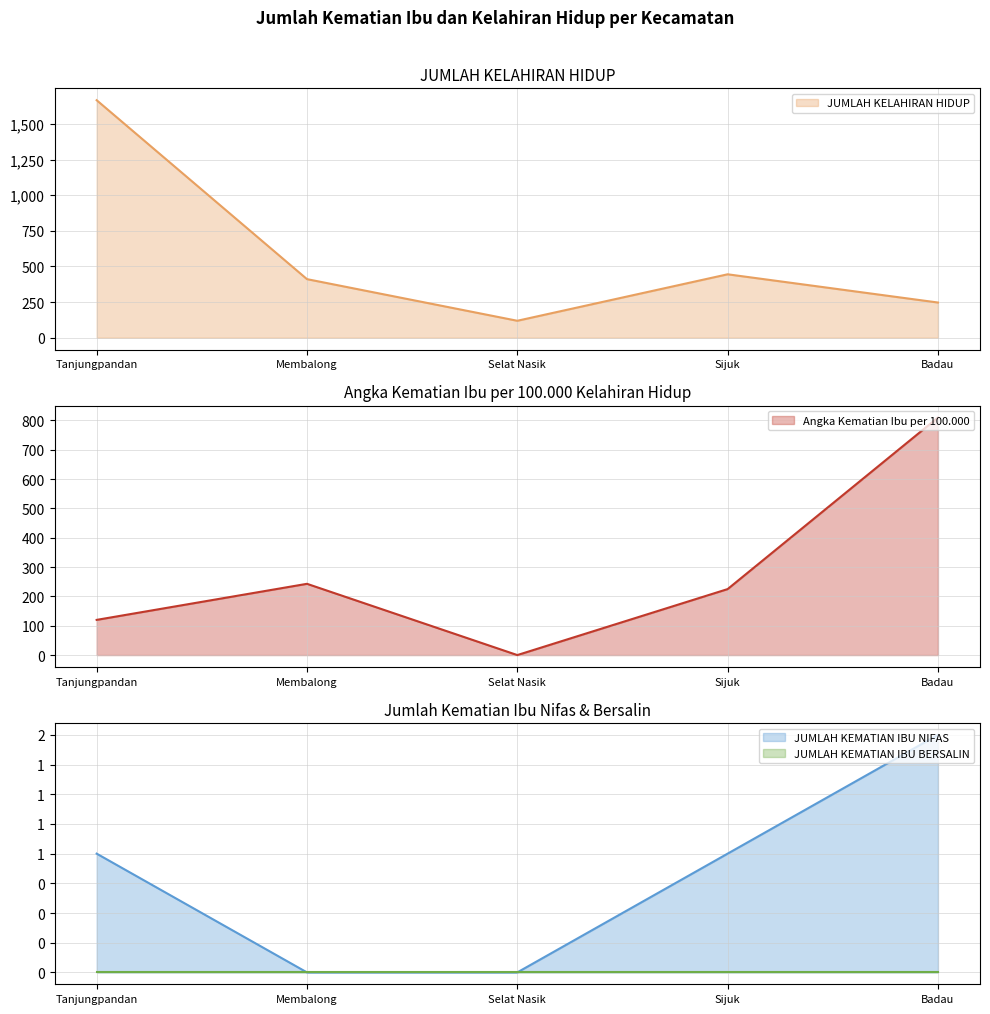

The JUMLAH KELAHIRAN HIDUP series shows 247 at Badau. True or false?

True